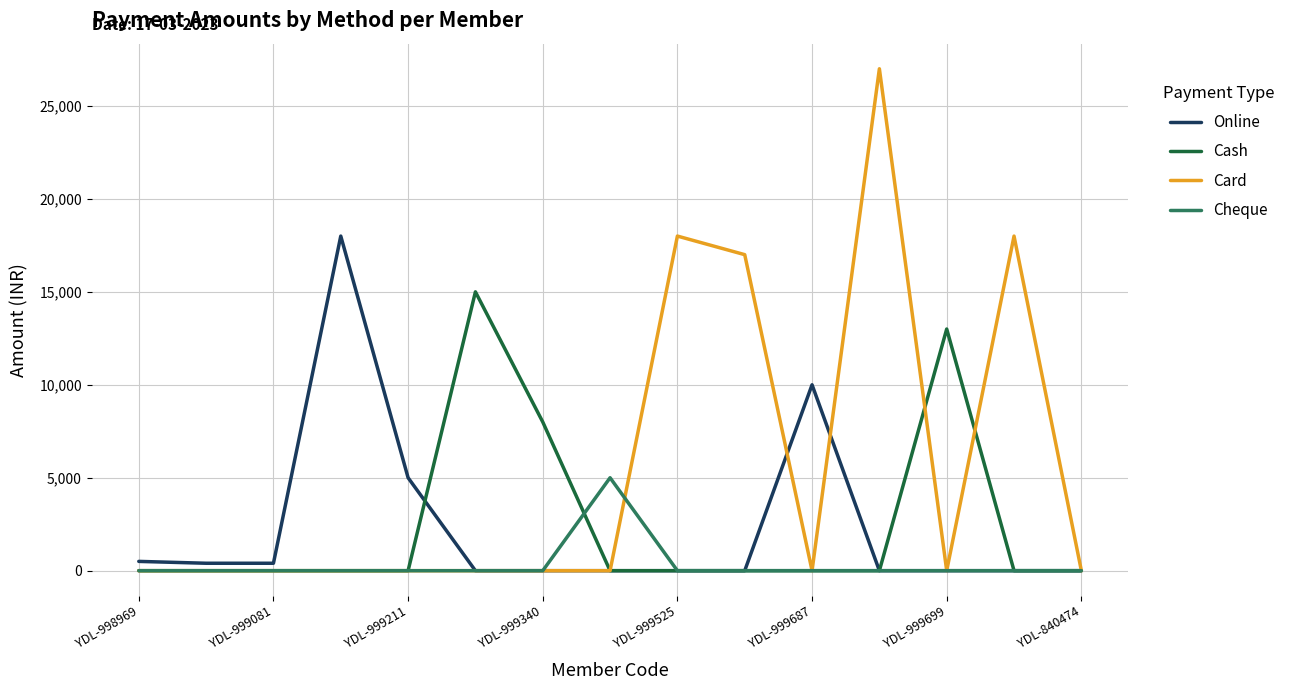

In Online, how many points are higher than both neighbors (excluding endpoints)?

2